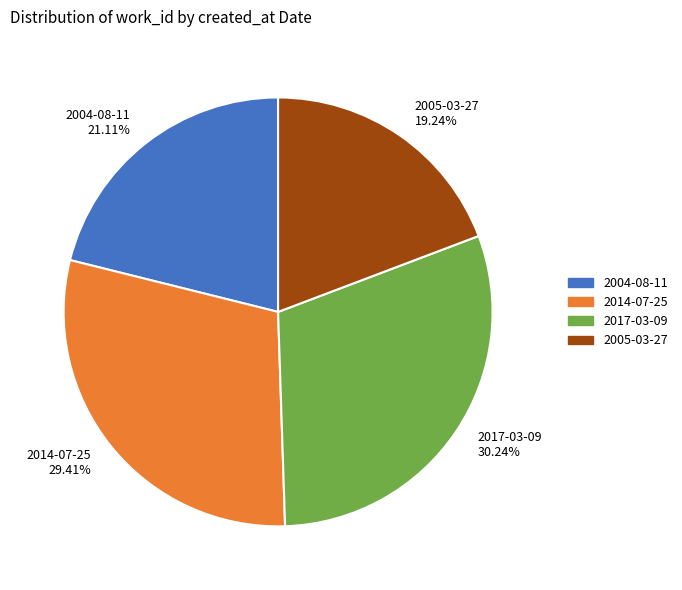

Approximately how many times larger is the value at 2004-08-11 21.11% compared to 2017-03-09 30.24%?

0.7